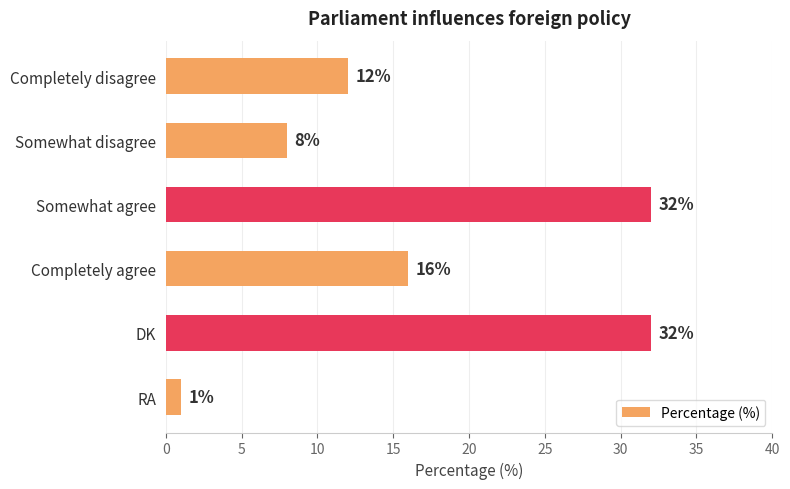

What is the ratio of the value at Somewhat agree to the value at DK?

1.0